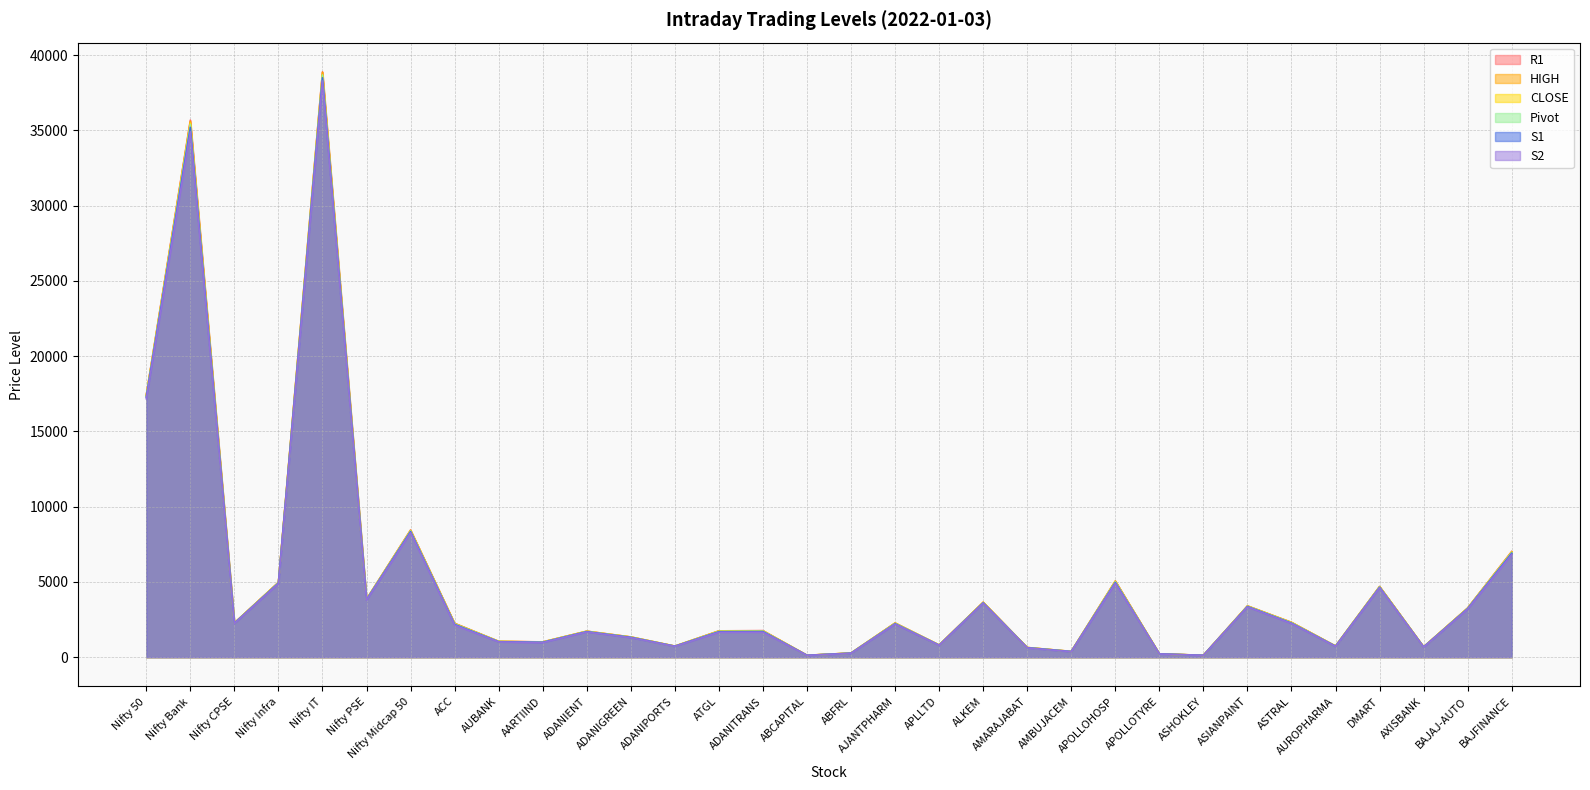

What is the total value across all series at ABCAPITAL?

741.0